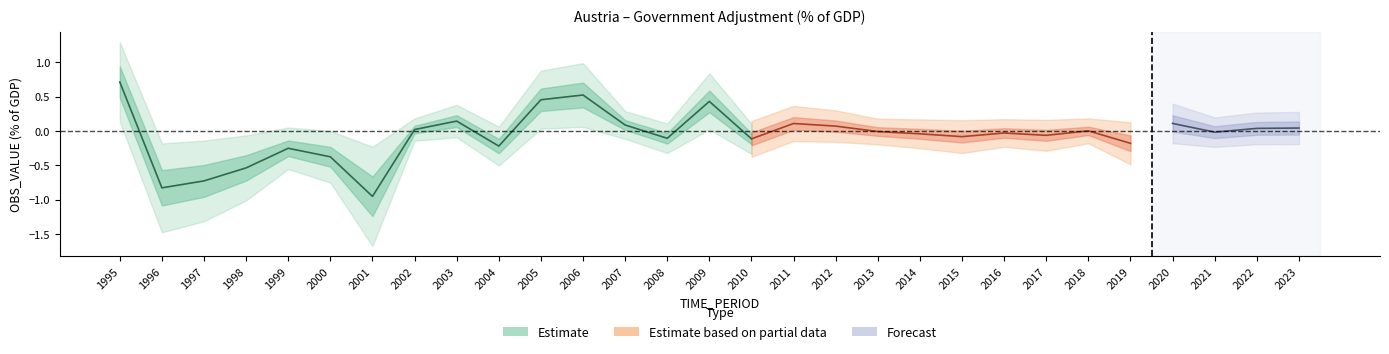

How many values exceed 0?

13